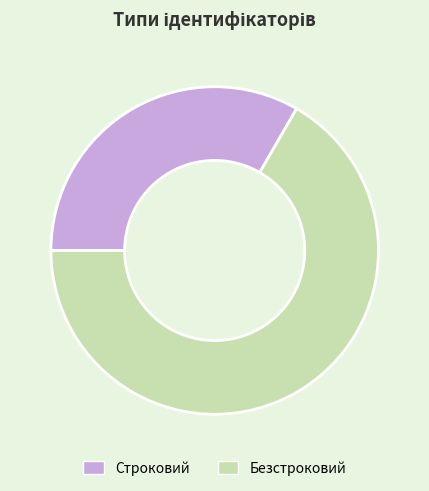

True or false: Безстроковий accounts for 67% of the total.

True